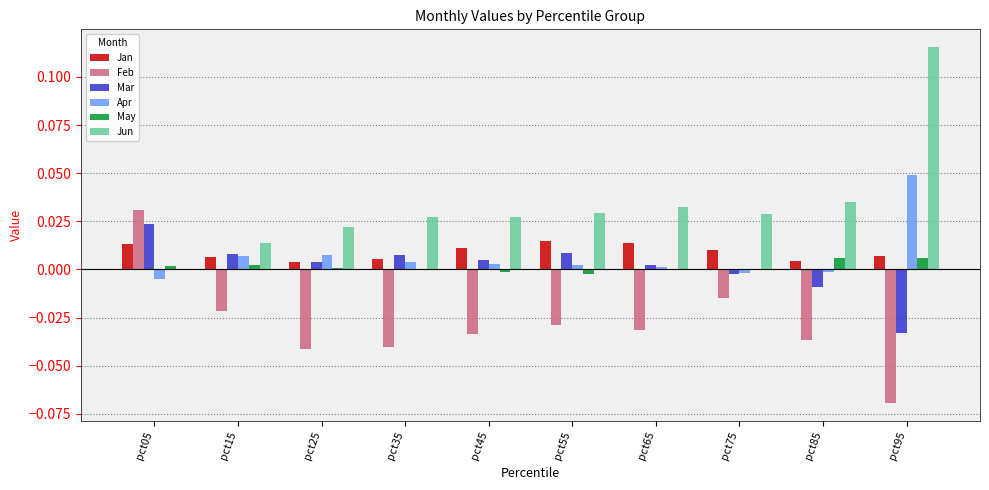

Which series has the largest total across all categories?

Jun